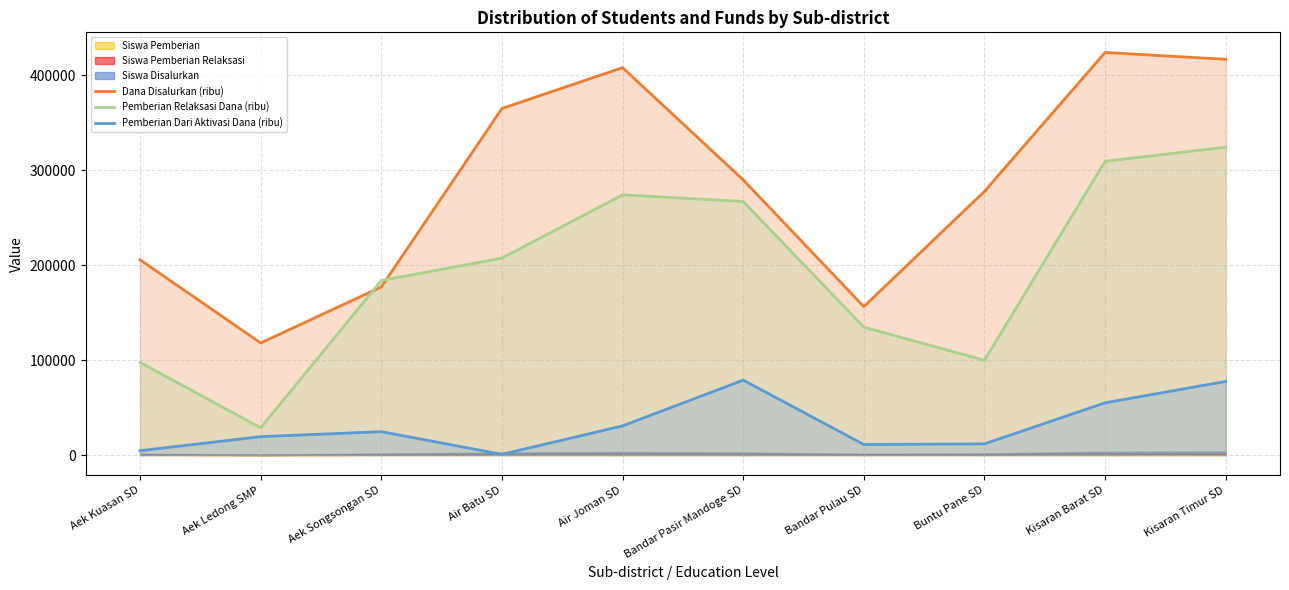

Is the value of Dana Disalurkan (ribu) at Aek Kuasan SD greater than the value of Pemberian Relaksasi Dana (ribu) at Buntu Pane SD?

Yes